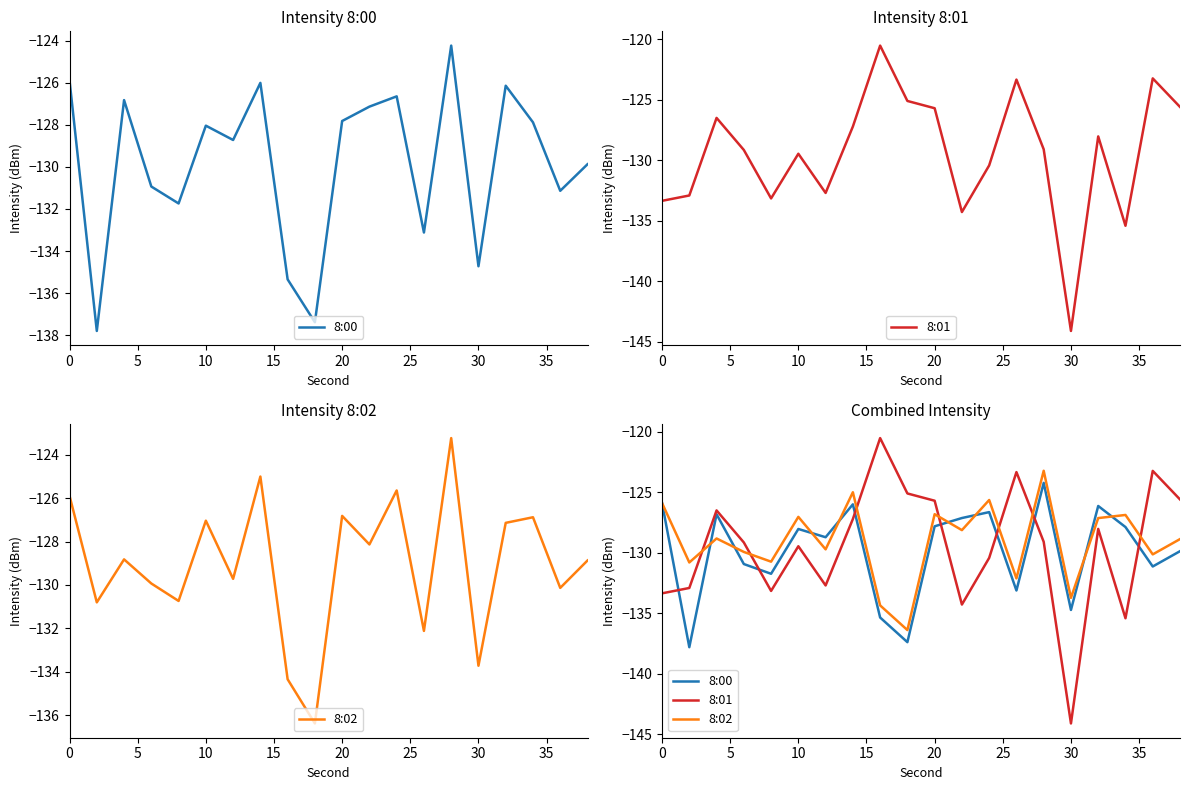

What are all the series names shown in the legend?

8:00, 8:01, 8:02